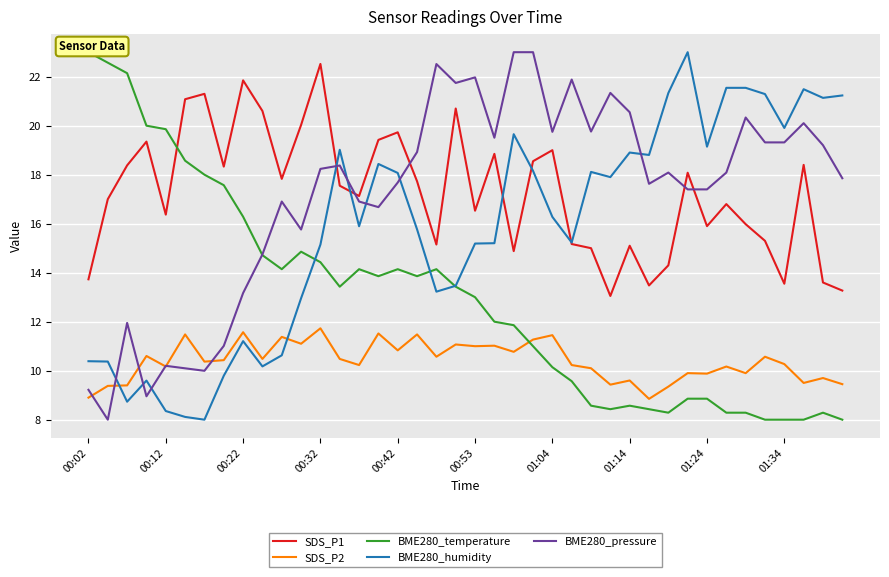

The value of BME280_humidity at 00:53 is 20.2. True or false?

False